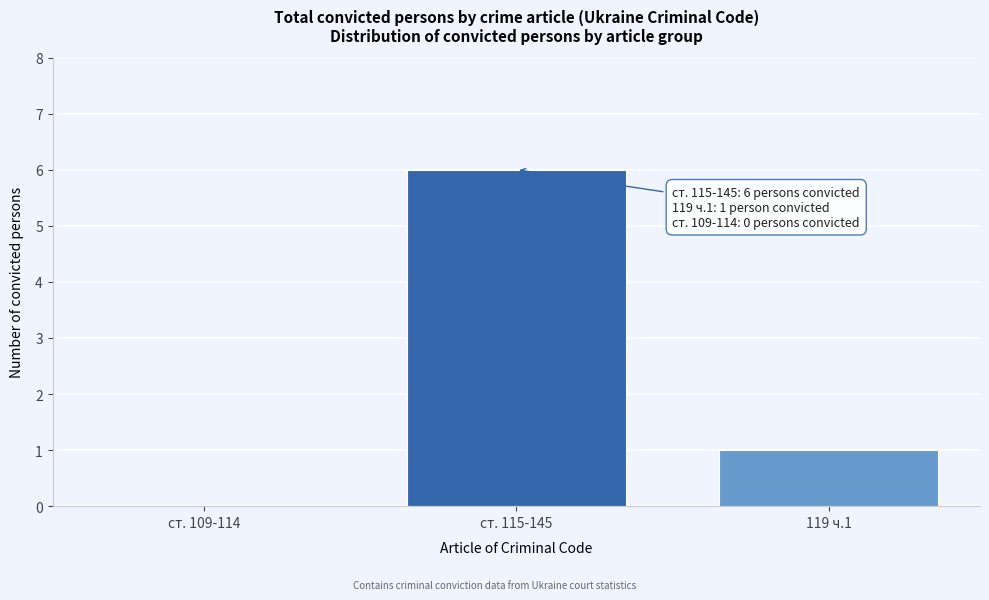

Reading left to right, extract all data points from this chart.

ст. 109-114=0	ст. 115-145=6	119 ч.1=1